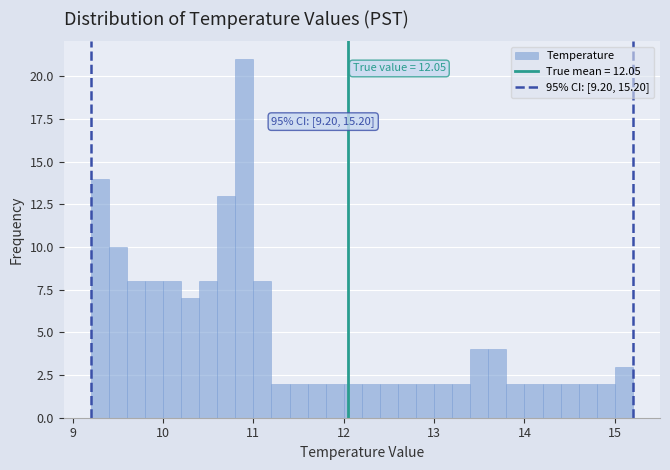

Read against the x-axis, roughly where is the centre of the tallest bar?

10.9